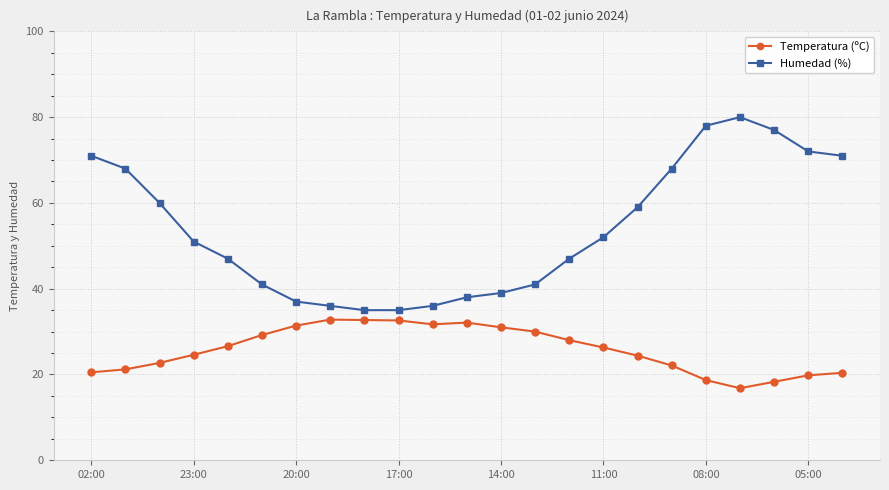

Rank the series by their maximum value, from lowest to highest.

Temperatura (ºC), Humedad (%)